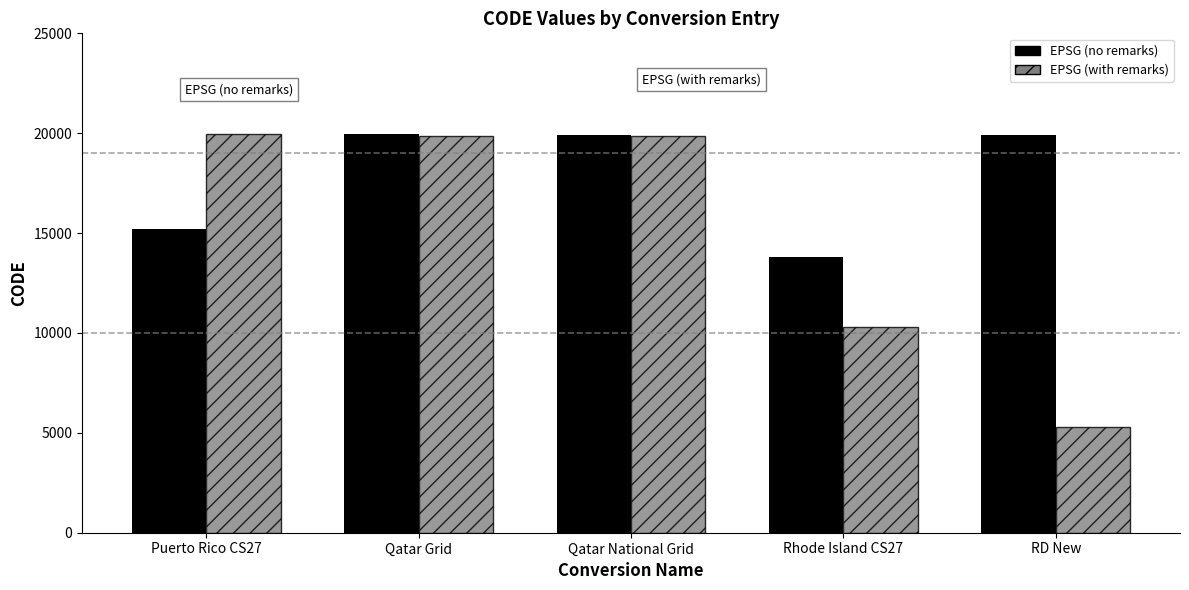

Which series has the widest spread of values?

EPSG (with remarks)